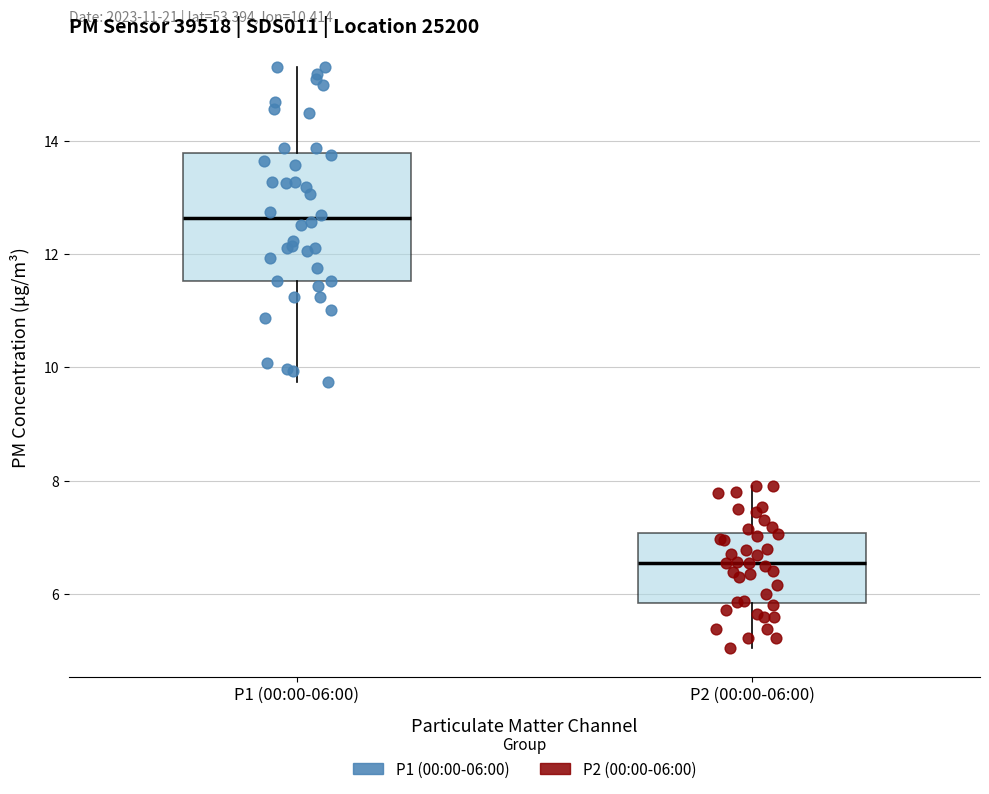

Where does the median line of the box for P1 (00:00-06:00) sit on the y-axis? The values are not printed on the chart, so give them approximately, as read against the axis.

12.6